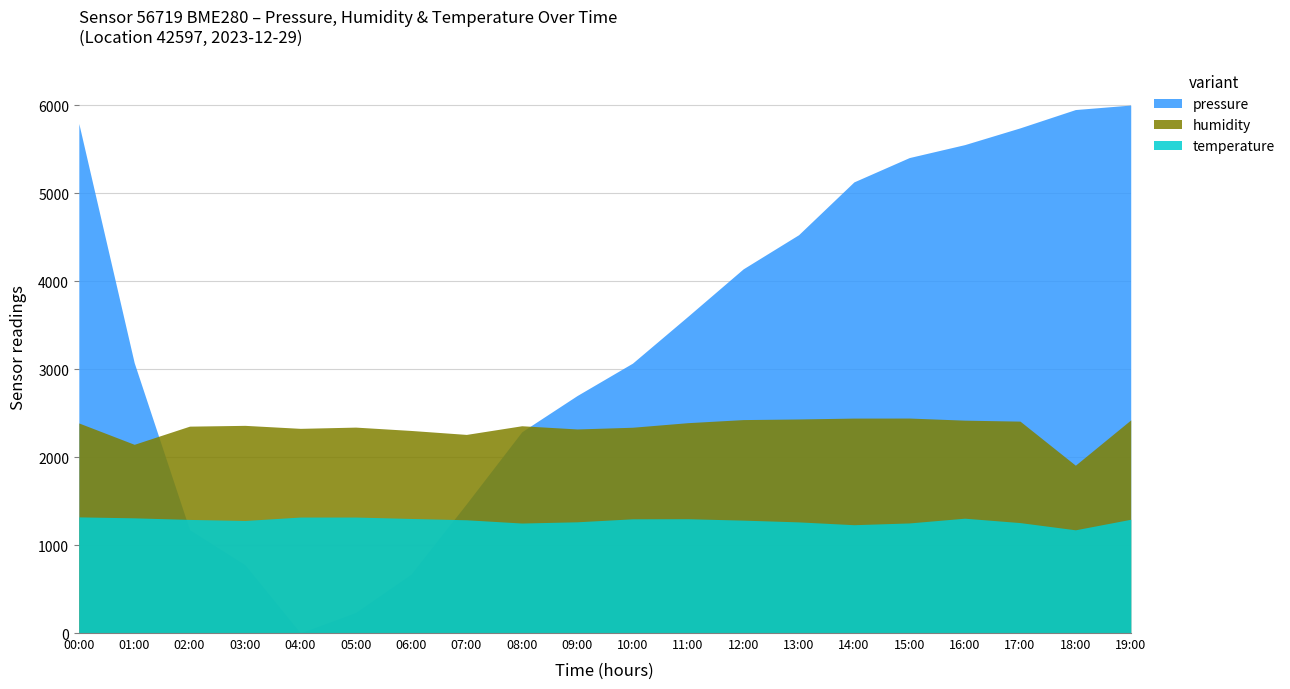

Which label corresponds to the largest value in the chart?

19:00